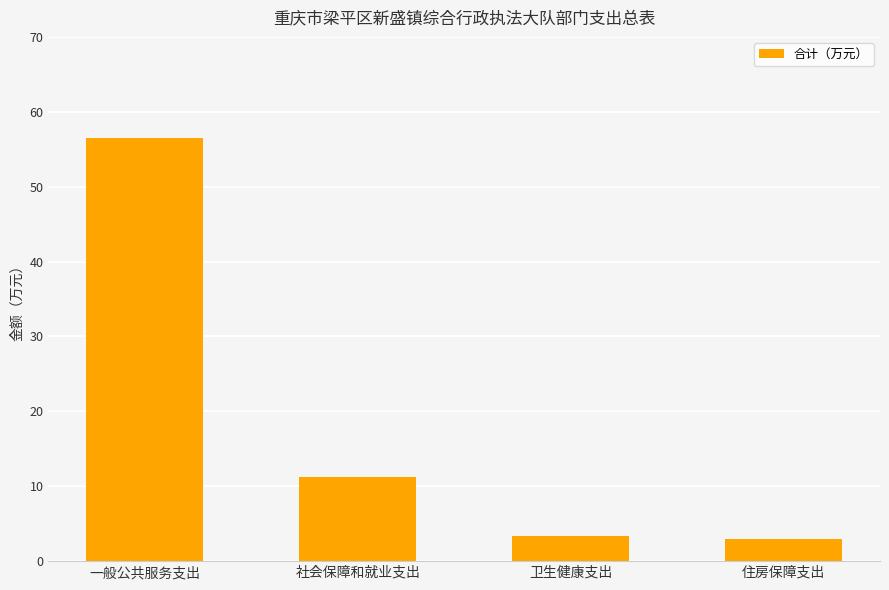

What is the label of the 2nd bar from the right?

卫生健康支出